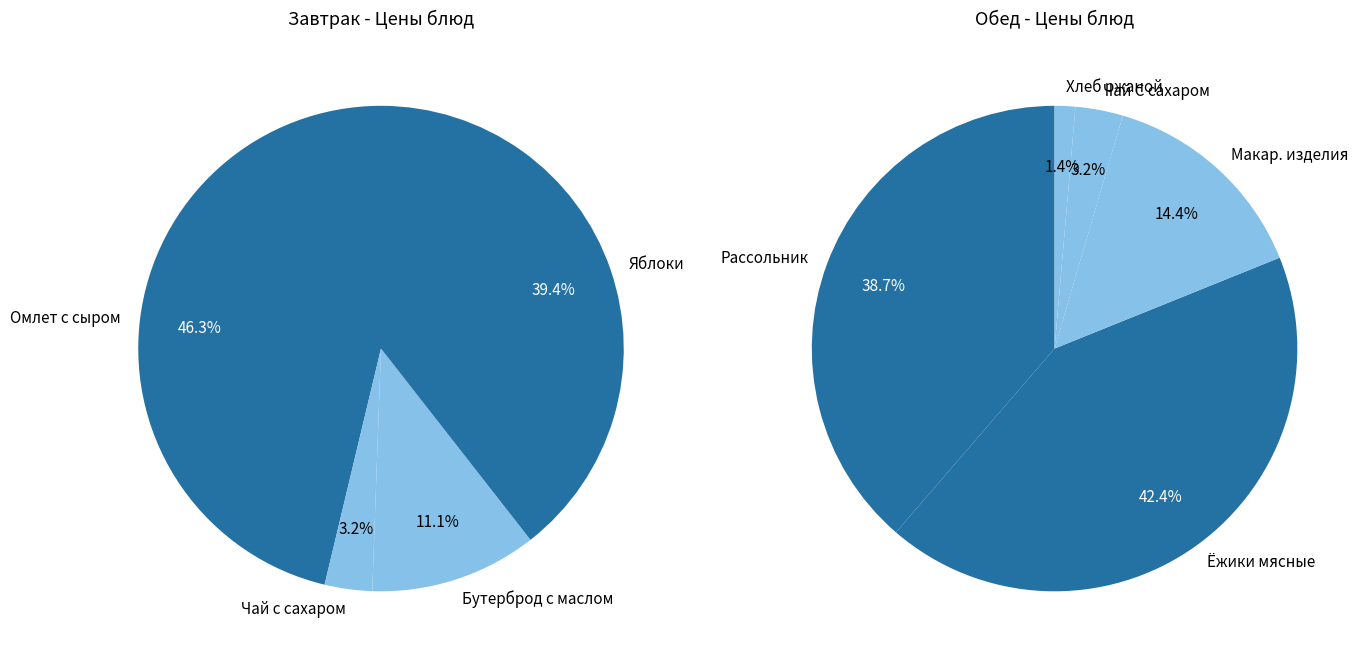

The Хлеб ржаной slice represents 11% of the pie. True or false?

False